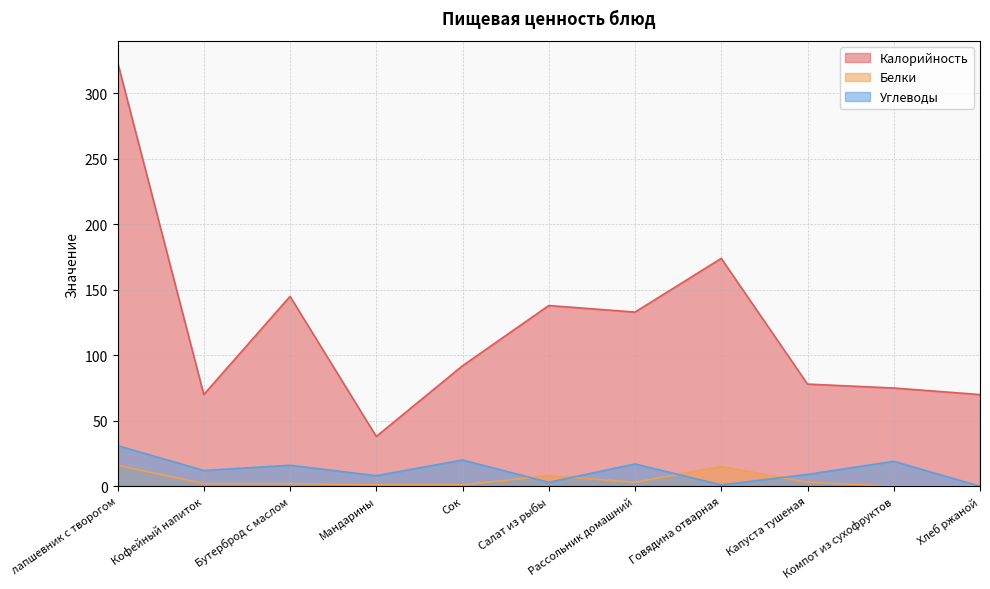

List the series in order of their peak value, highest first.

Калорийность, Углеводы, Белки